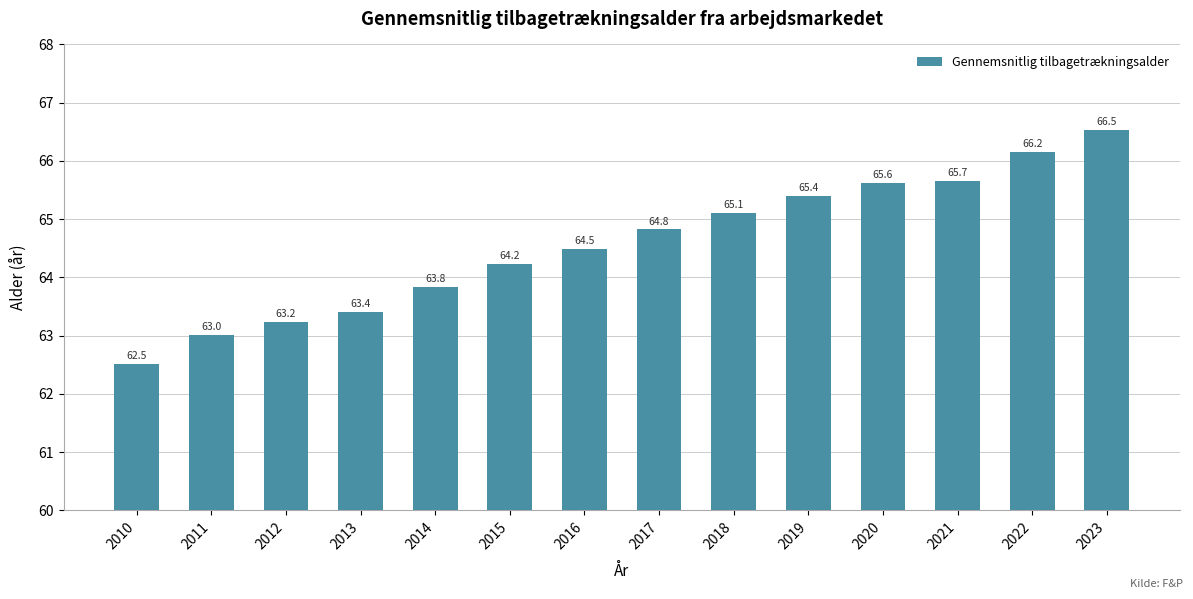

How many categories are shown in the chart?

14